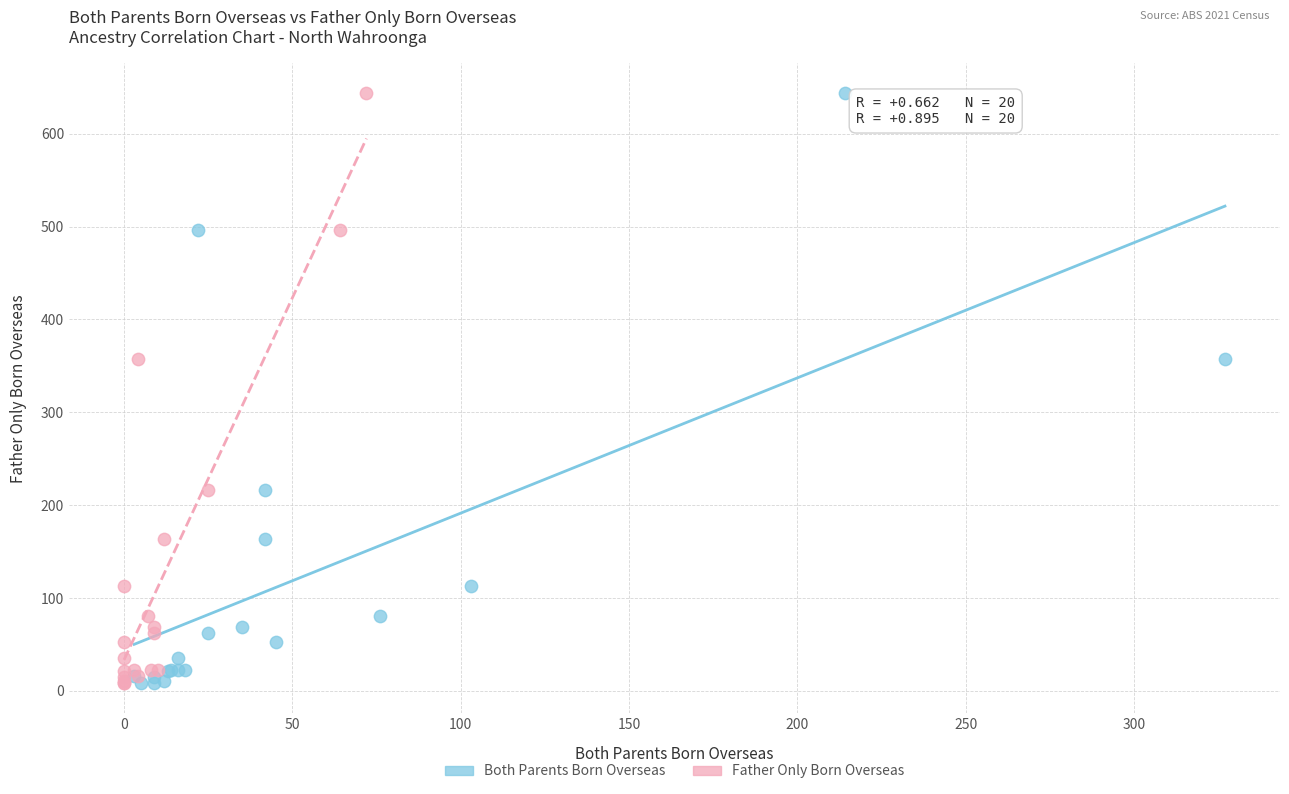

What are all the series names shown in the legend?

Both Parents Born Overseas, Father Only Born Overseas